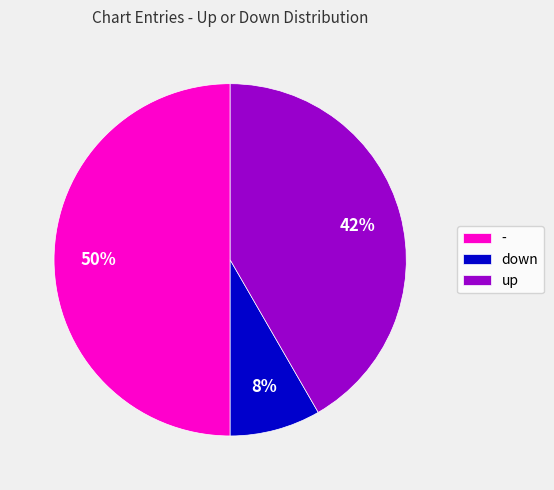

Does down represent more than half of the total?

No